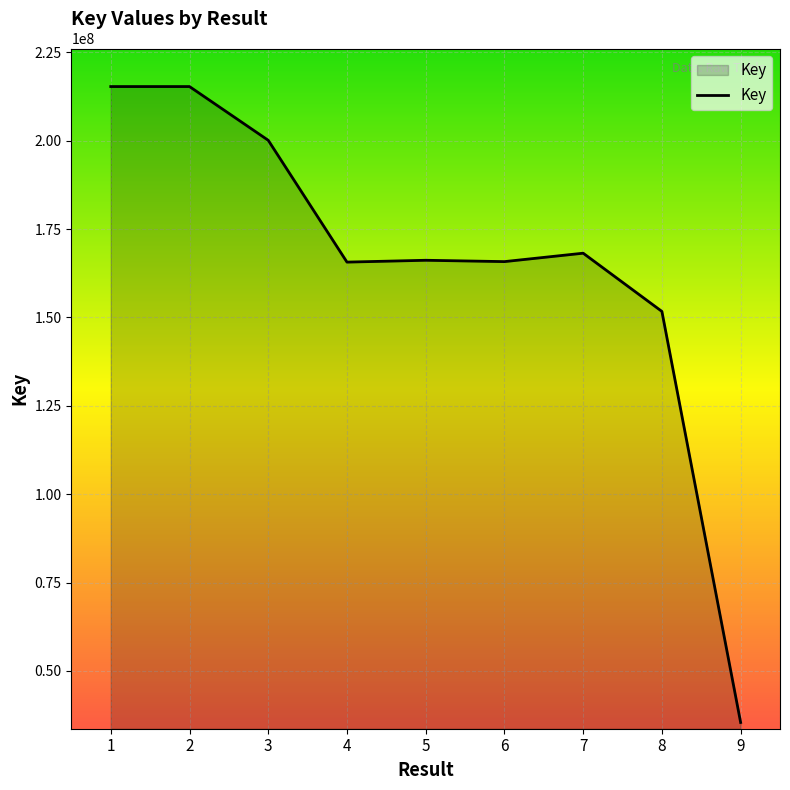

What value does the data have at 5, to the nearest 10?

166186790